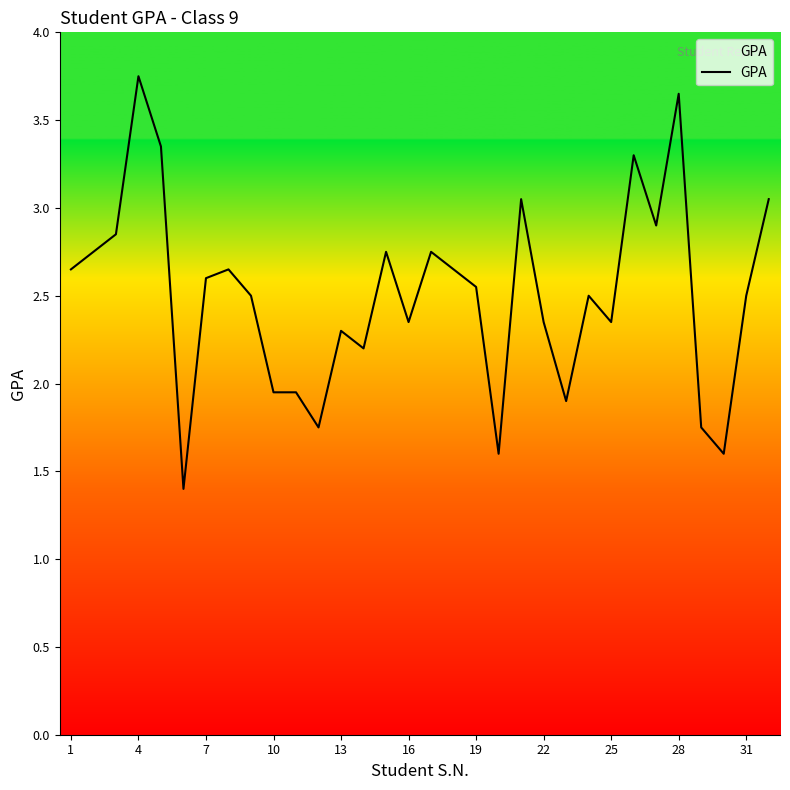

What is the change in value from 16 to 19?

+0.2